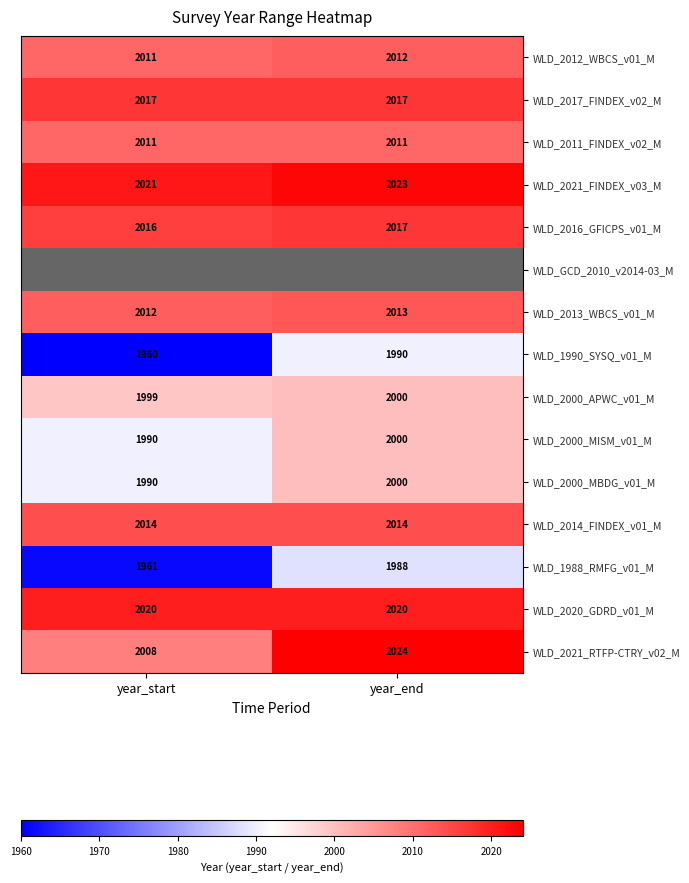

Is the value of WLD_2017_FINDEX_v02_M at year_start greater than the value of WLD_2011_FINDEX_v02_M at year_end?

No